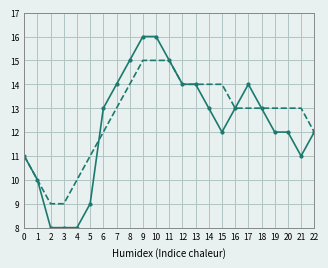

What is the maximum value shown in the chart?

16